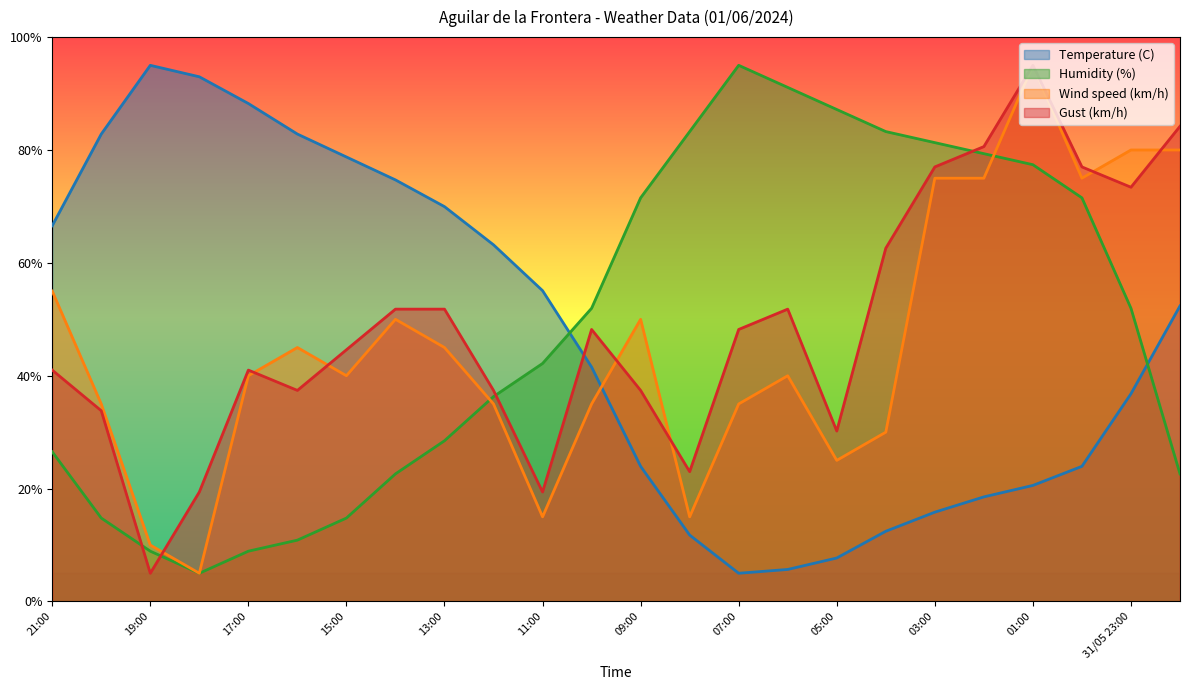

List the labels in order of Gust (km/h) value, smallest first.

19:00, 18:00, 11:00, 08:00, 05:00, 20:00, 16:00, 12:00, 09:00, 21:00, 17:00, 15:00, 10:00, 07:00, 14:00, 13:00, 06:00, 04:00, 31/05 23:00, 03:00, 00:00, 02:00, 31/05 22:00, 01:00